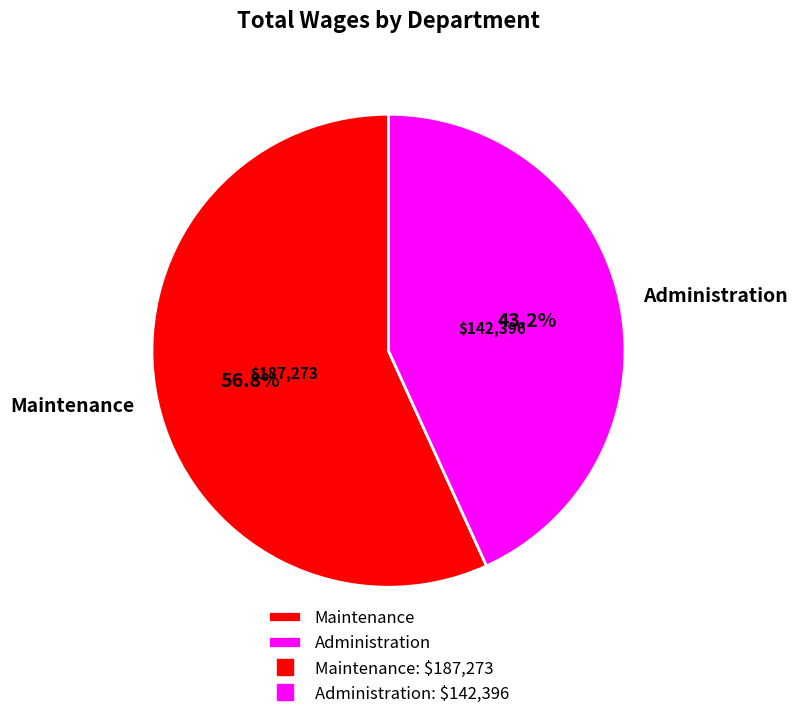

Is there a majority slice in this chart?

Yes